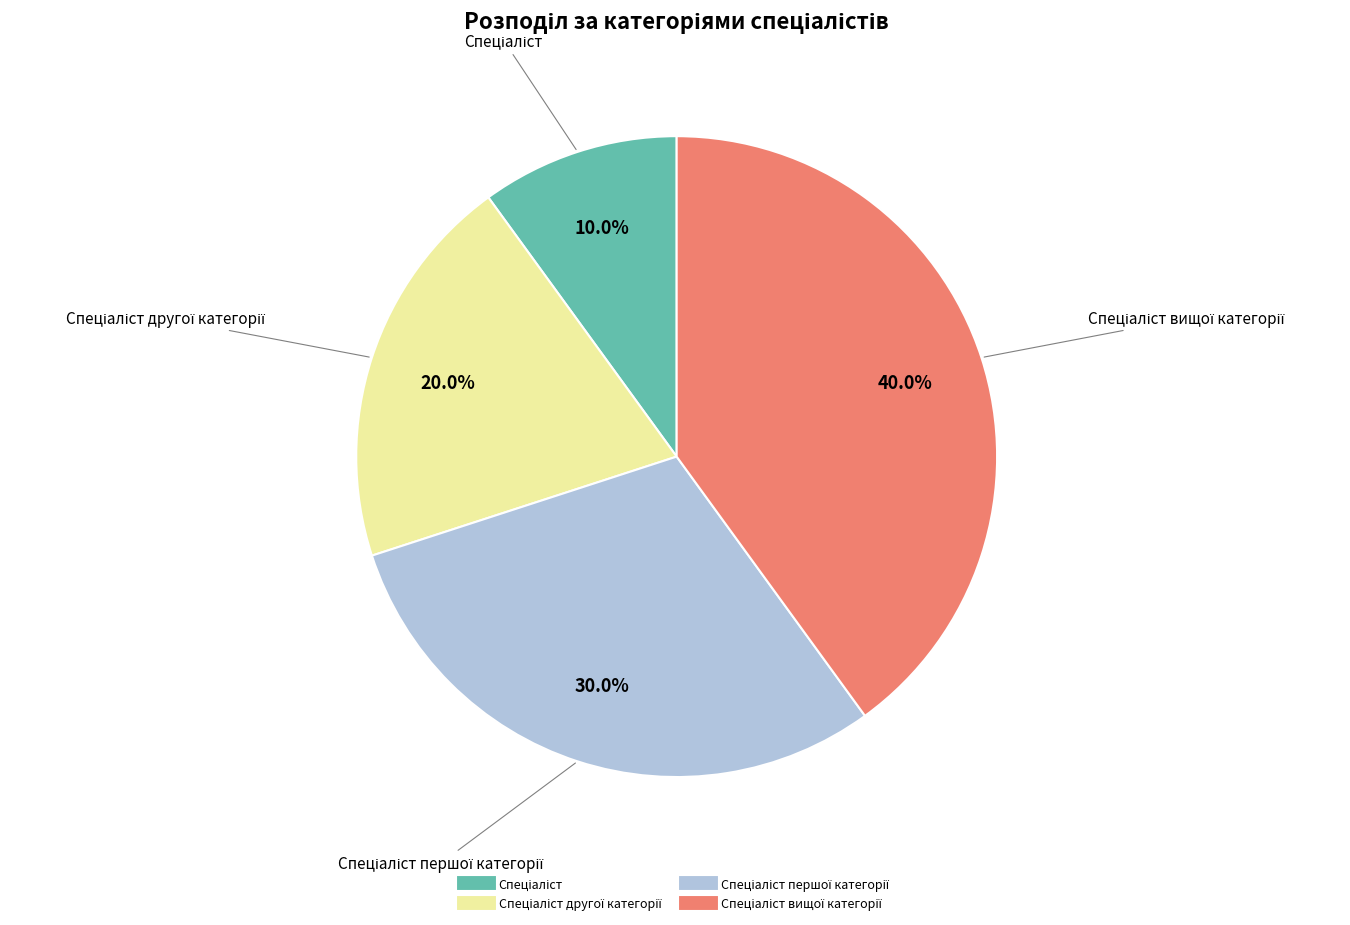

Does any single category account for the majority?

No